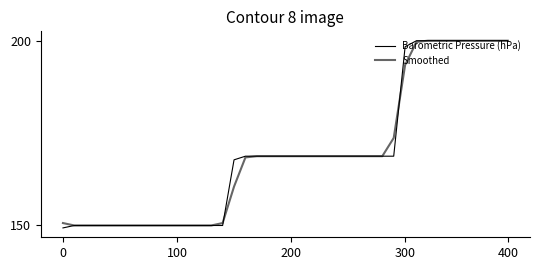

Does the chart display data point markers on the line(s)?

No